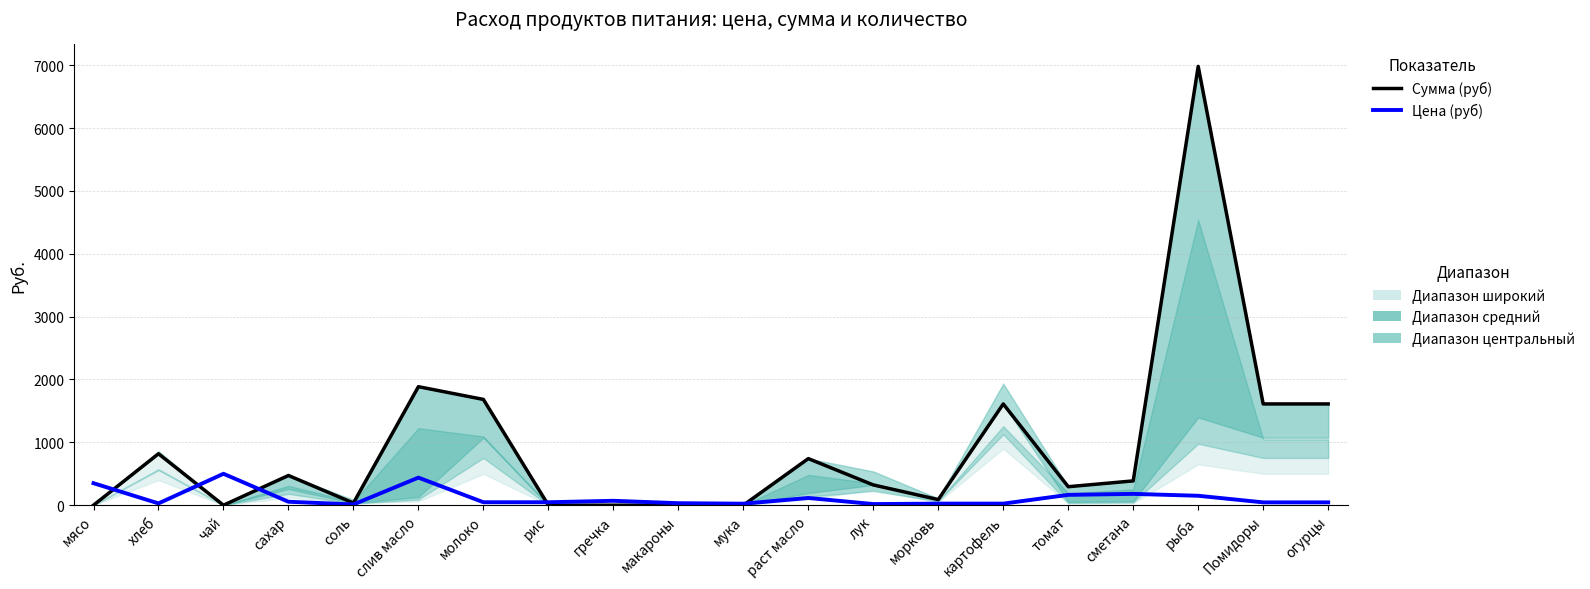

Does the chart have visible grid lines?

Yes